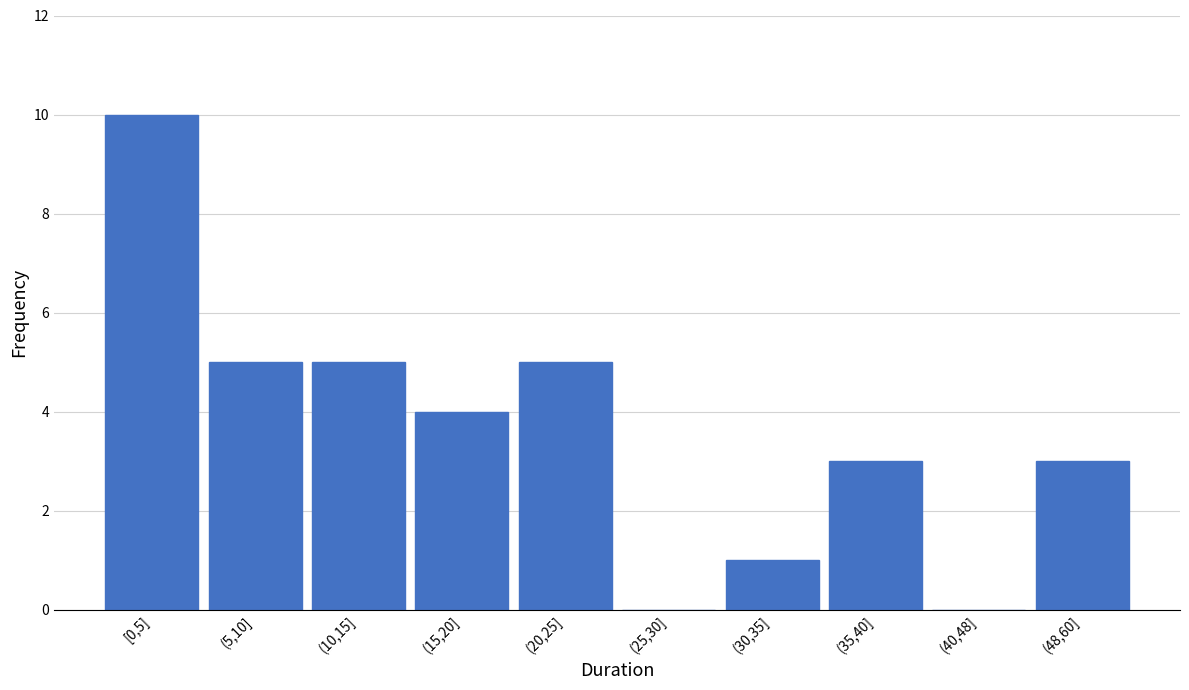

Reading left to right, list all the values displayed in this chart.

[0,5]=10	(5,10]=5	(10,15]=5	(15,20]=4	(20,25]=5	(25,30]=0	(30,35]=1	(35,40]=3	(40,48]=0	(48,60]=3